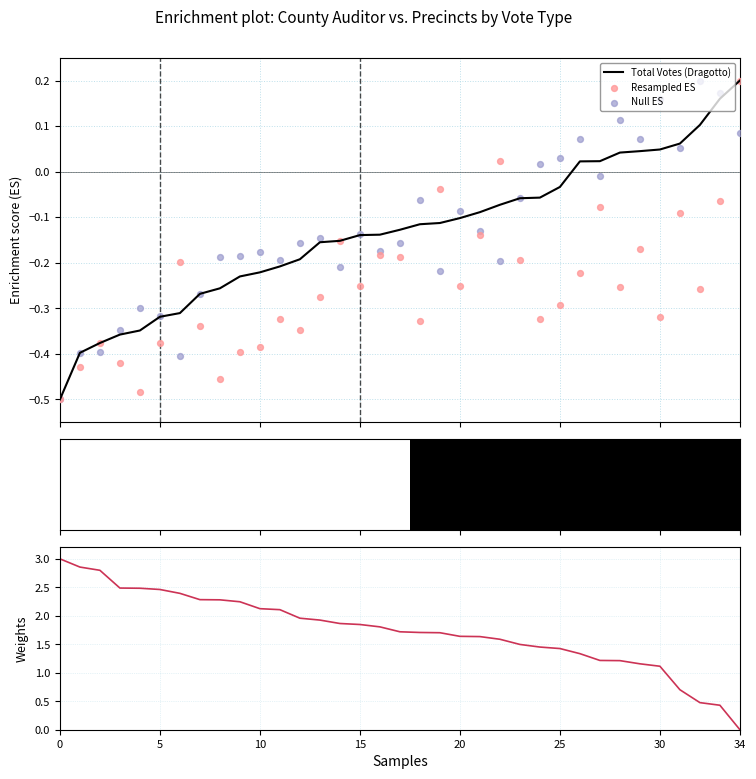

What is the lowest value of the Total Votes (Dragotto) series?

-0.5